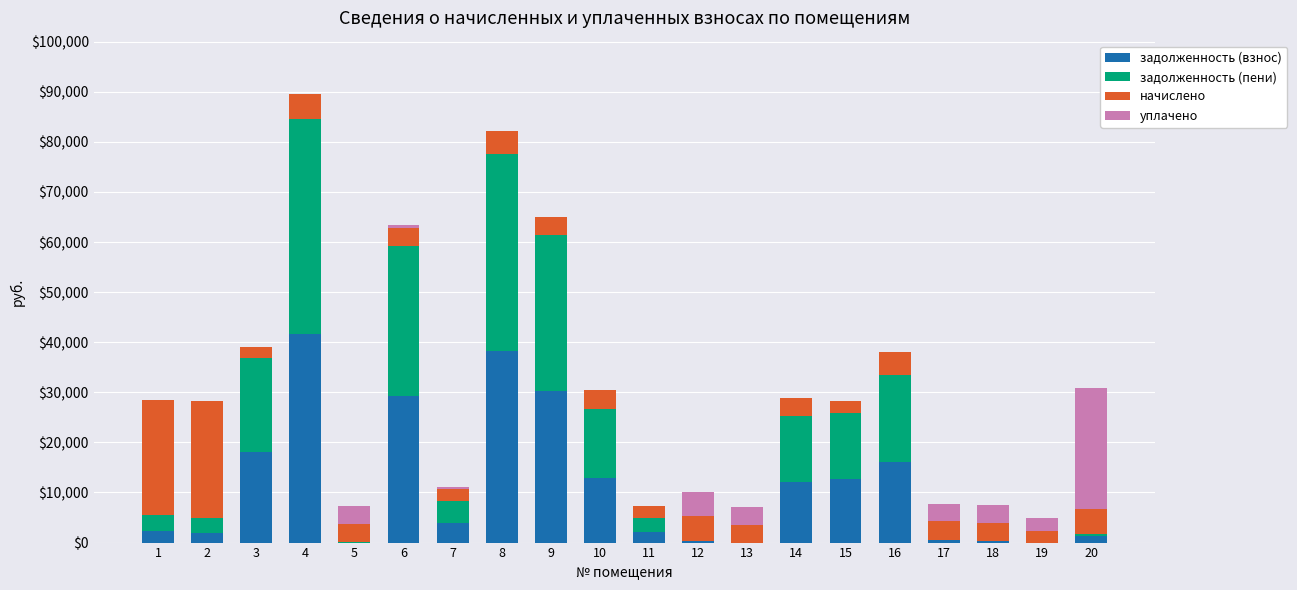

How many distinct data groups are displayed?

4